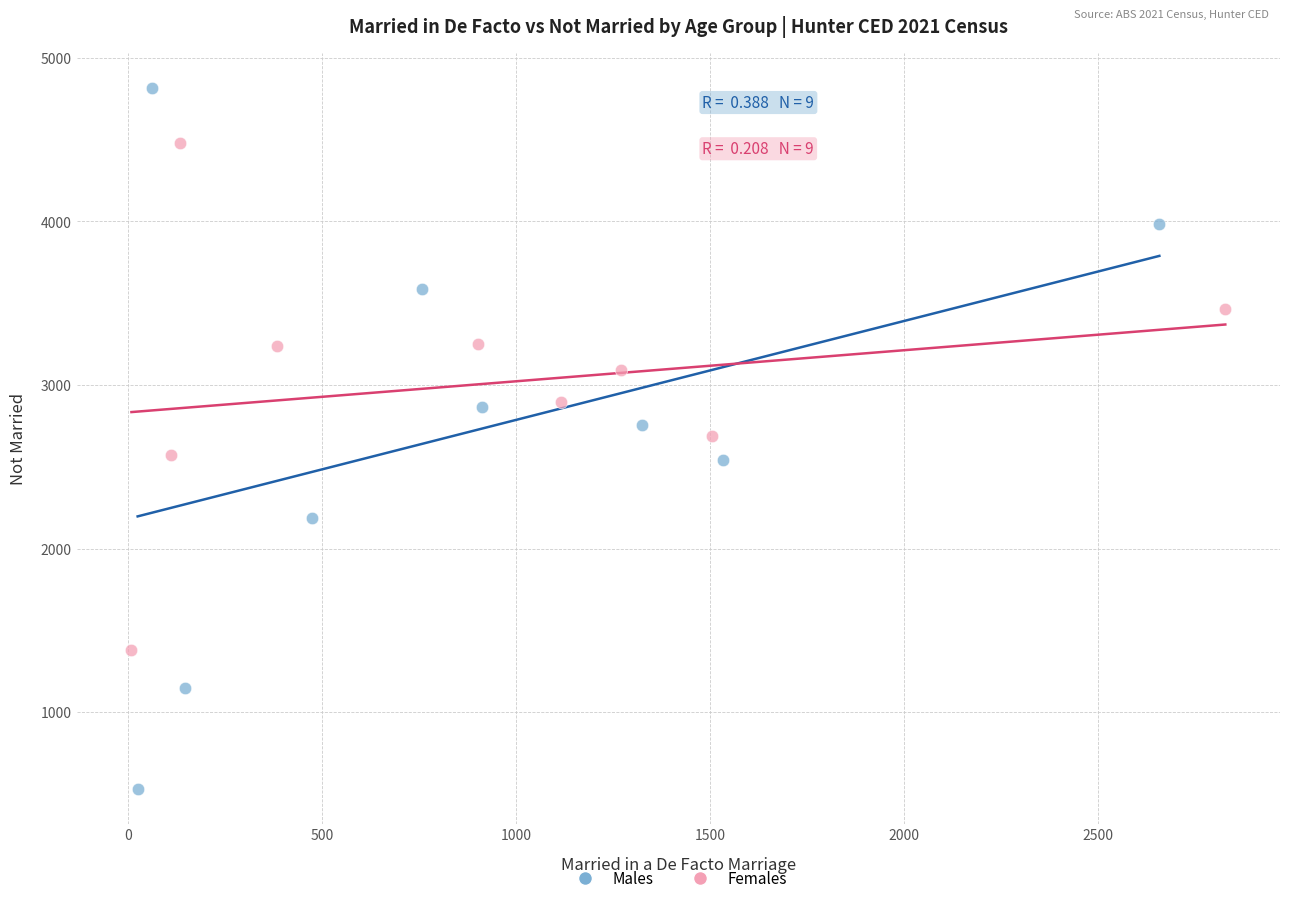

Which series has the largest Y range (max minus min)?

Males